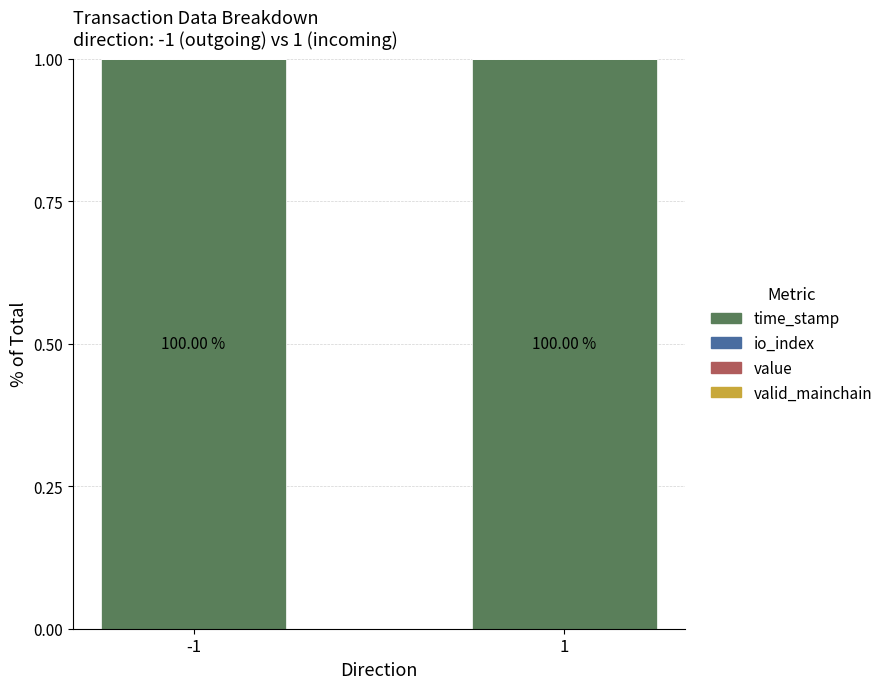

Count the number of data series in this chart.

4